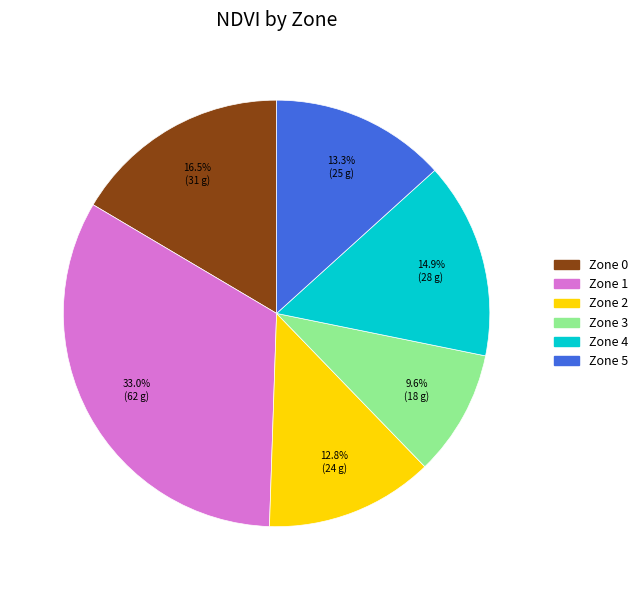

Is there any slice that represents more than half of the pie?

No